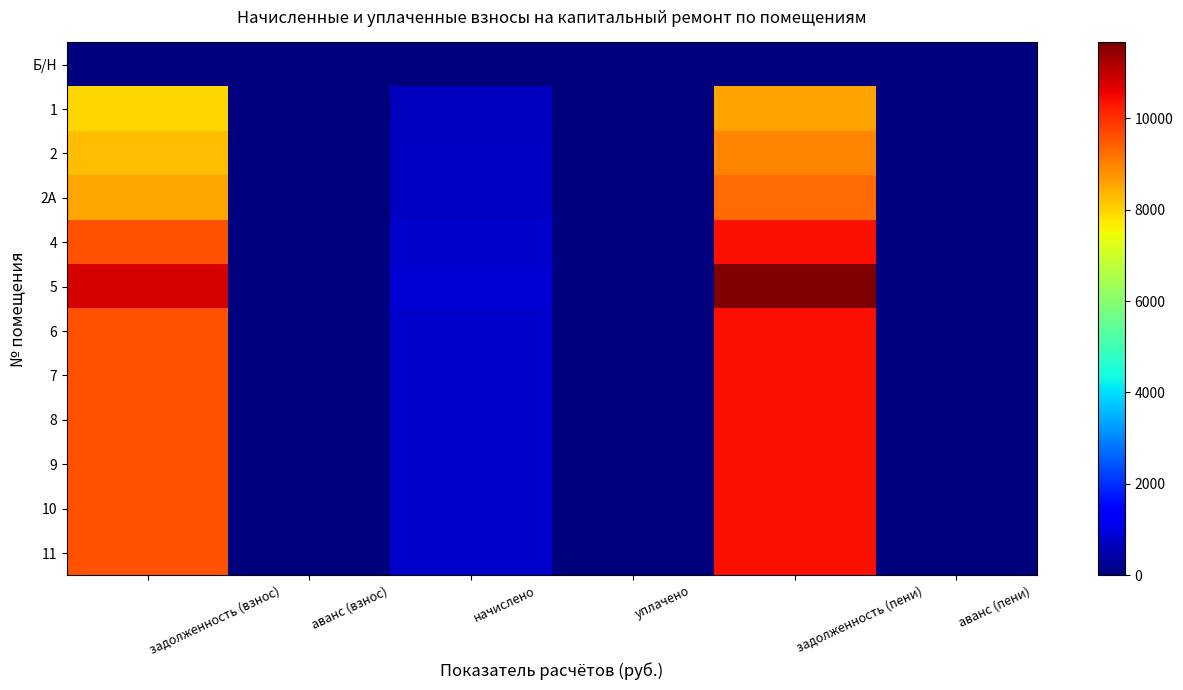

Rank the series by their maximum value, from lowest to highest.

Б/Н, 1, 2, 2А, 4, 6, 7, 8, 9, 10, 11, 5